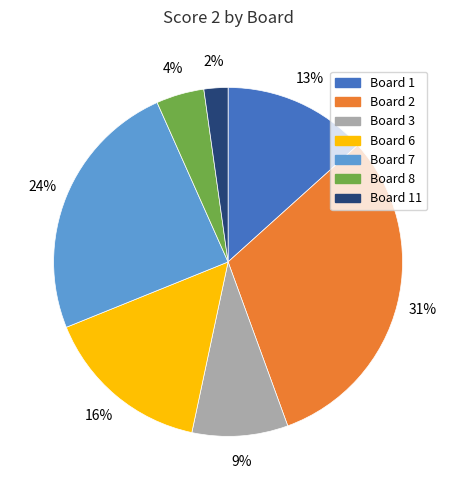

Does any single category account for the majority?

No